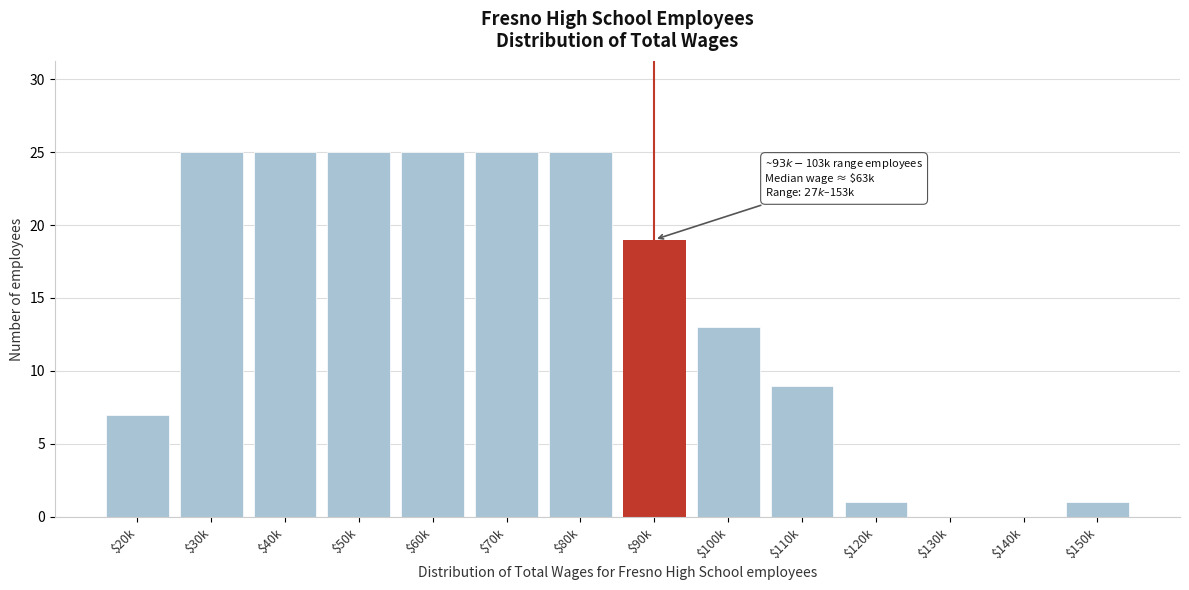

Read the value at $20k, to the nearest 5.

5